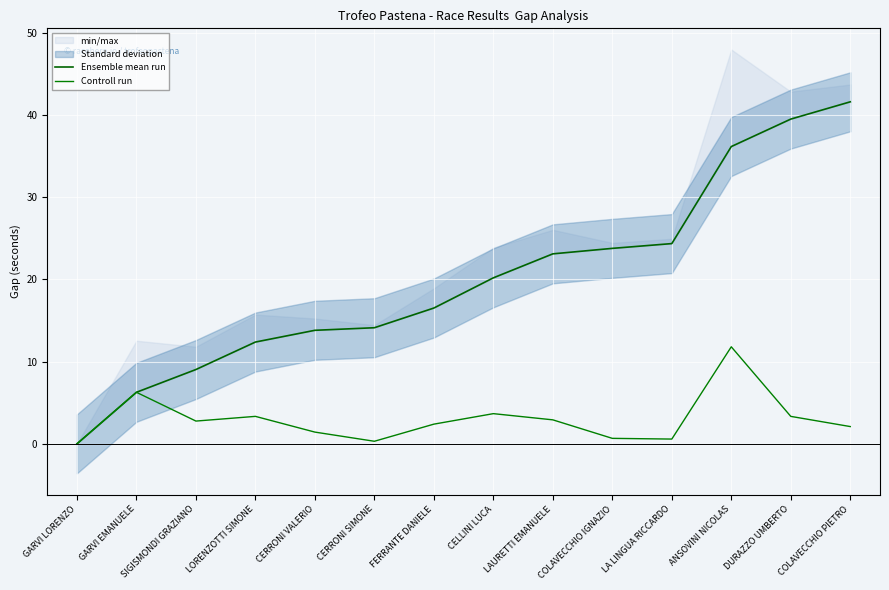

What is the approximate value of Controll run at CERRONI SIMONE?

0.3